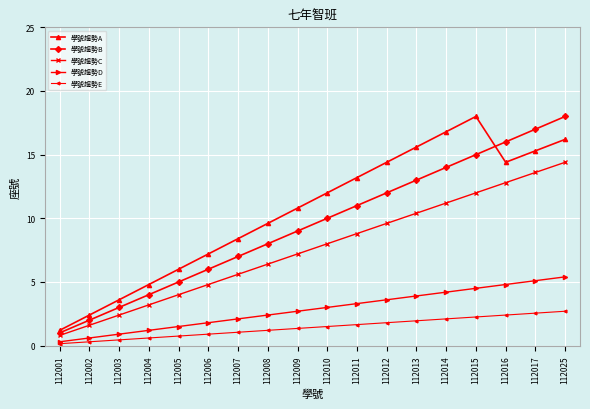

The value of 學號趨勢E at 112001 is 0.1. True or false?

True